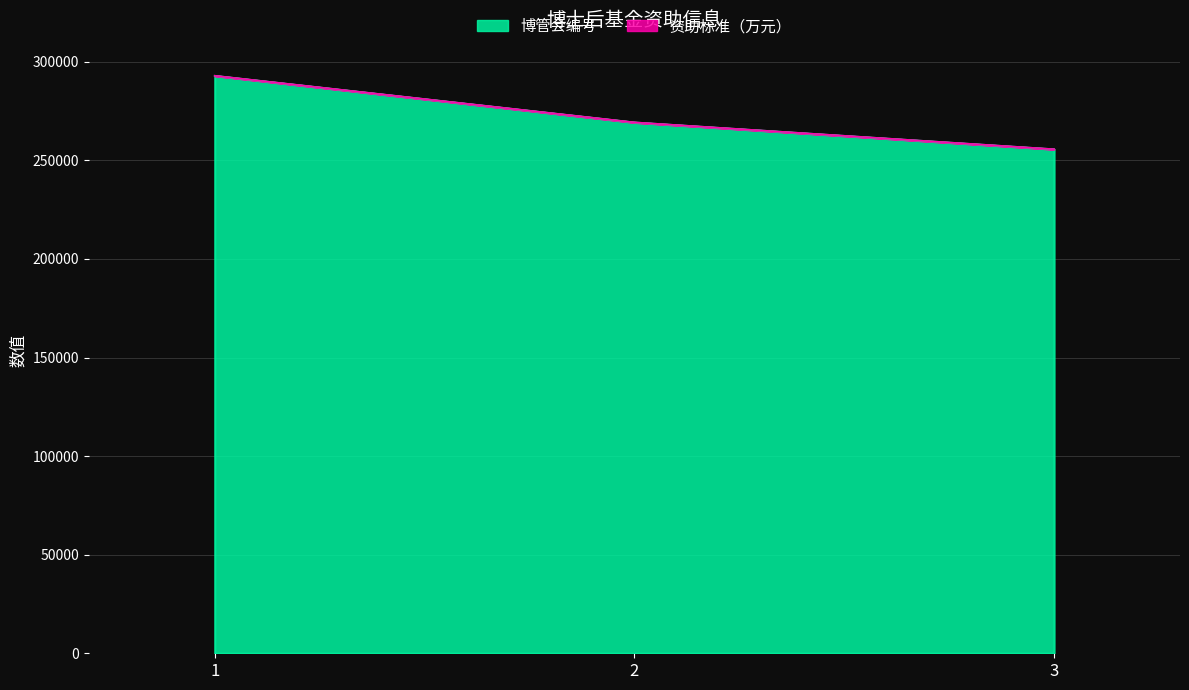

How many data points are less than 269250?

1